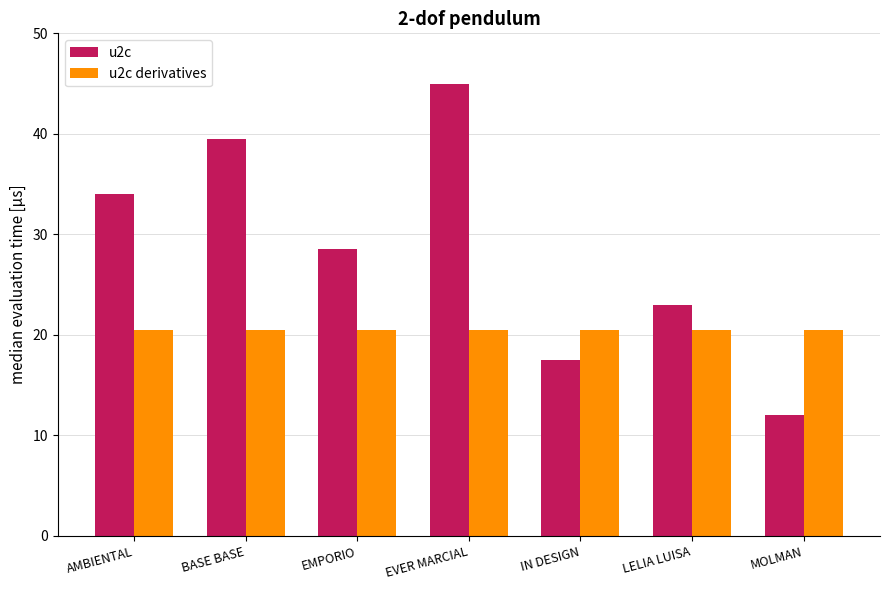

What position from the left is LELIA LUISA?

6